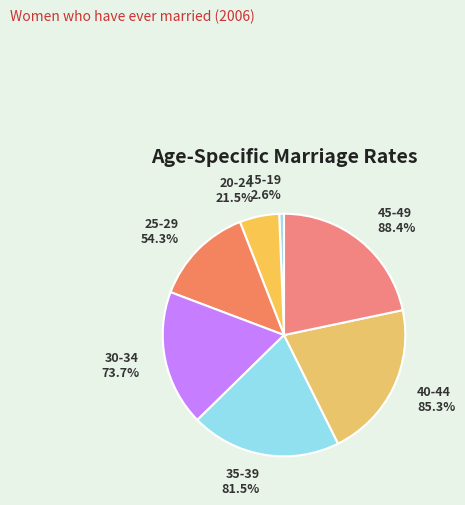

Does 40-44 represent more than half of the total?

No